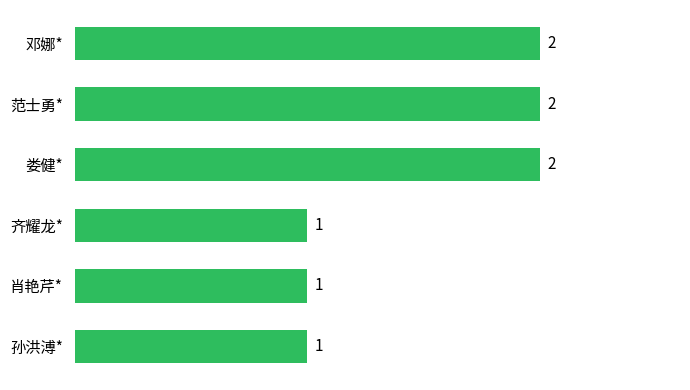

What is the average value?

2